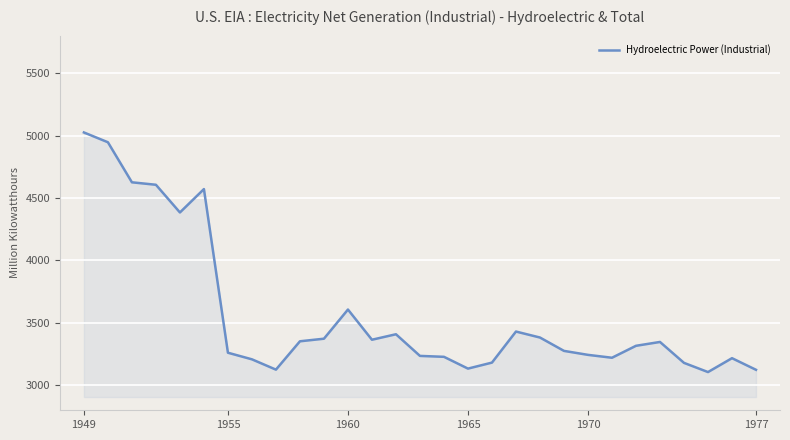

What is the smallest value displayed?

3106.0